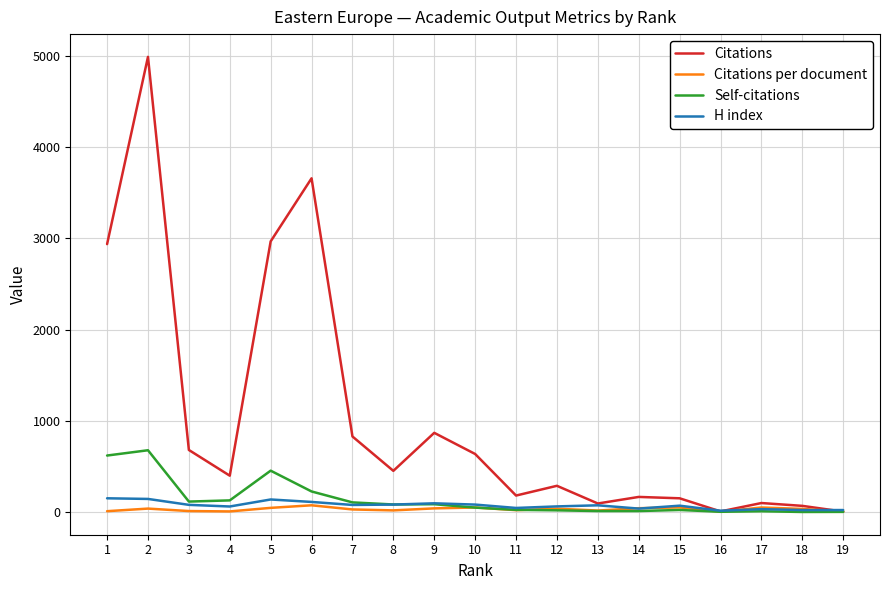

Which series changed the most between 9 and 16?

Citations